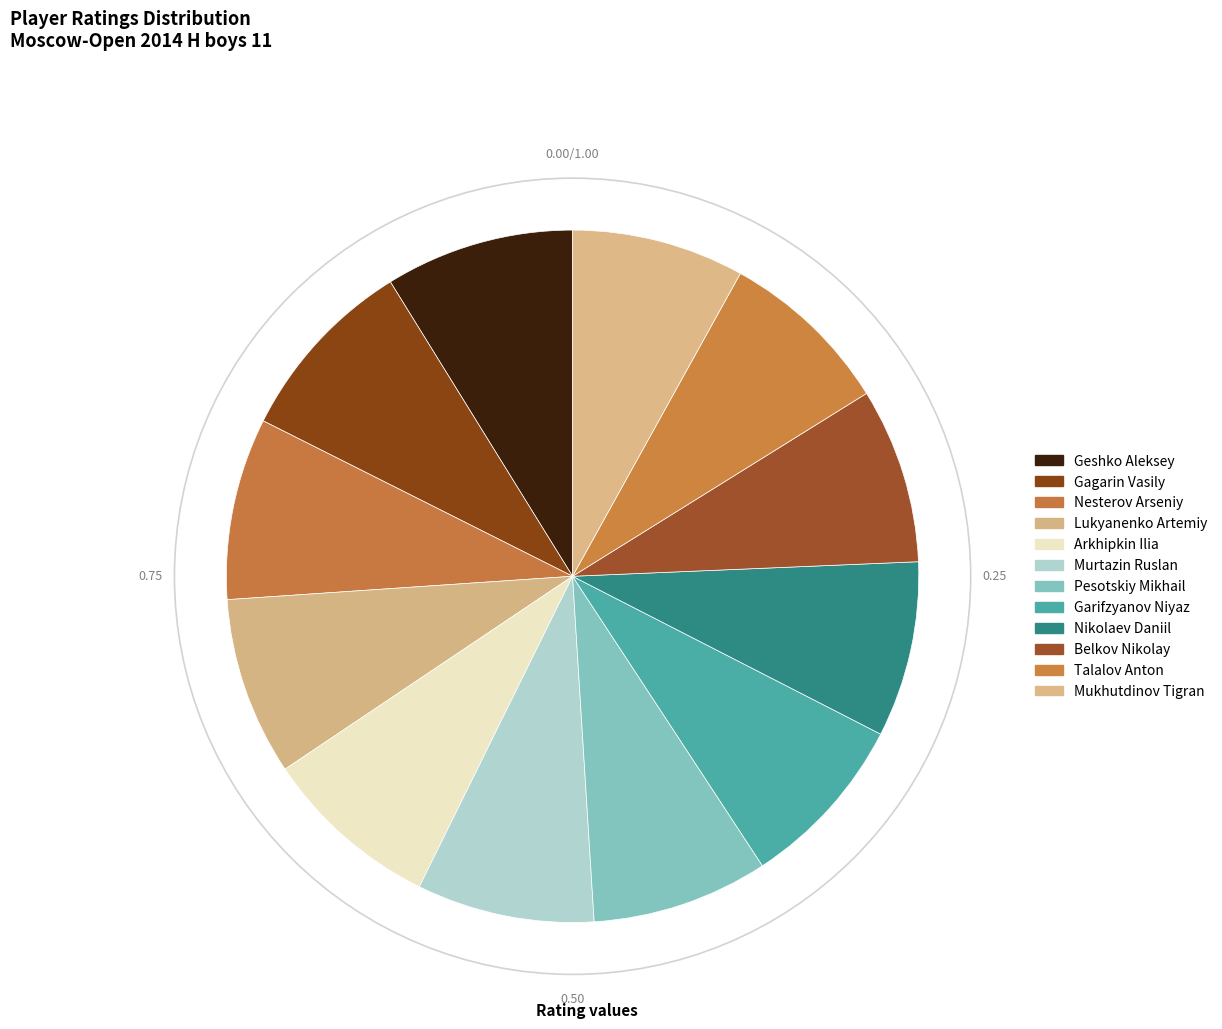

How many slices are in this pie chart?

12